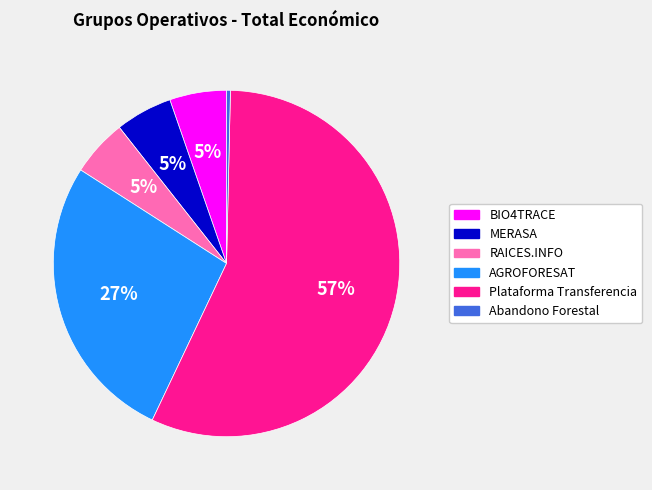

Do AGROFORESAT and BIO4TRACE together represent more than half of the pie?

No